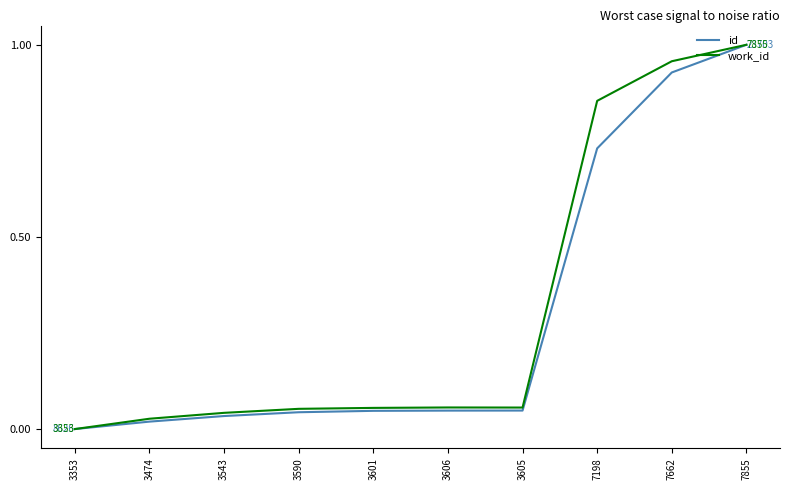

How many positive values does the work_id series have?

9